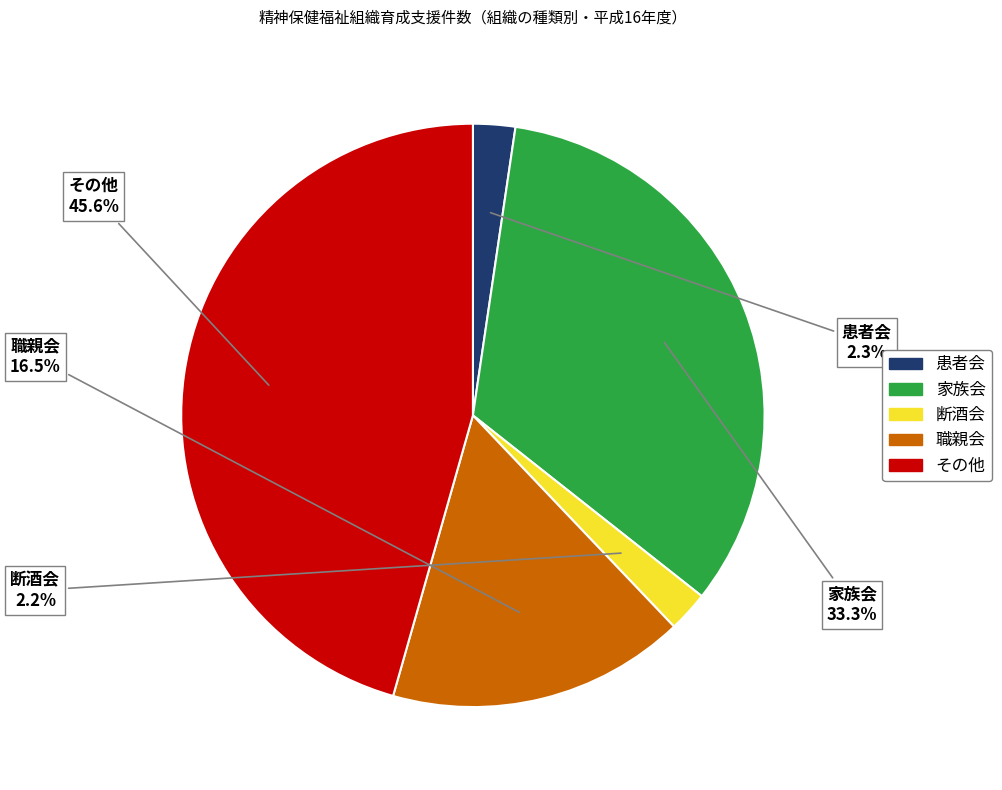

Approximately how many times larger is the value at 職親会 compared to 家族会?

0.5